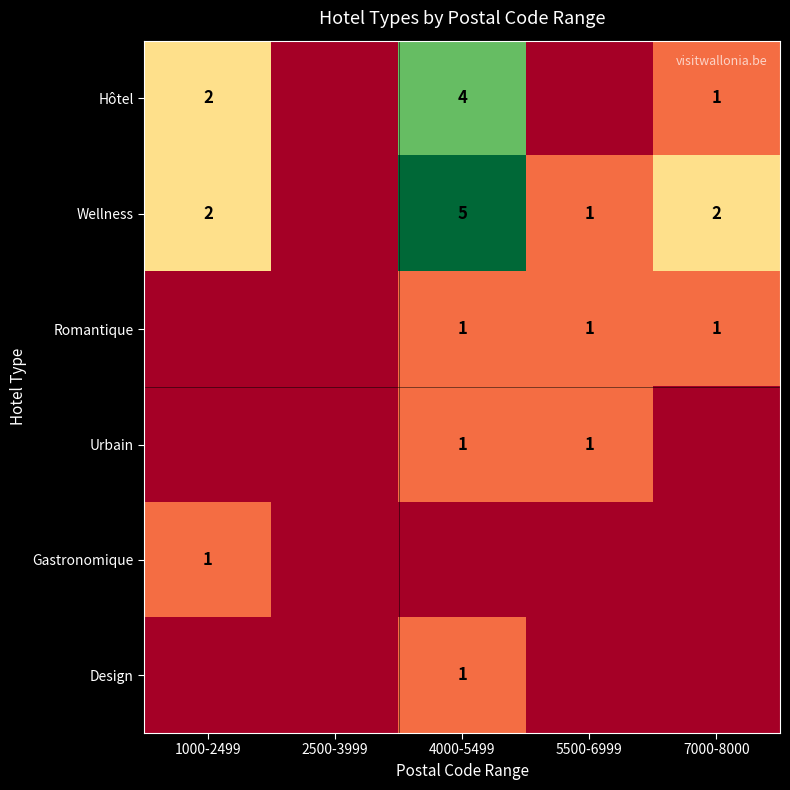

True or false: Urbain has a value of 0 at 5500-6999.

False